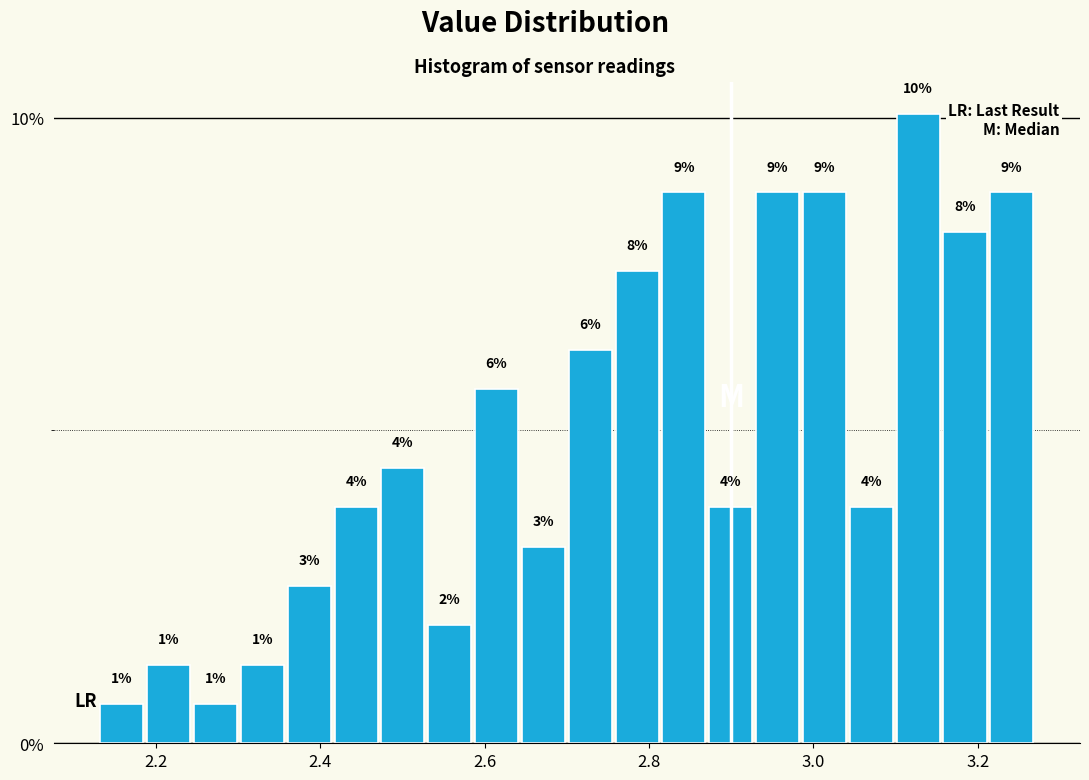

Read against the x-axis, roughly where is the centre of the tallest bar?

3.12